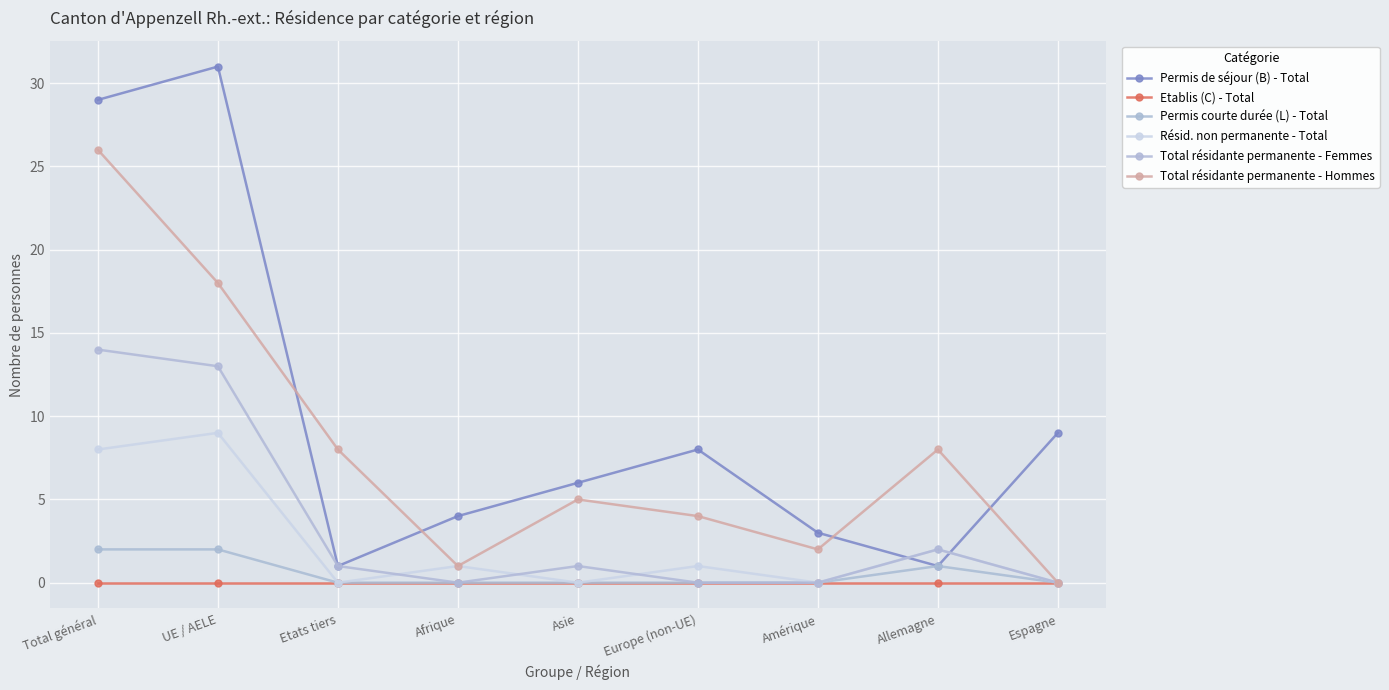

How many distinct data groups are displayed?

6